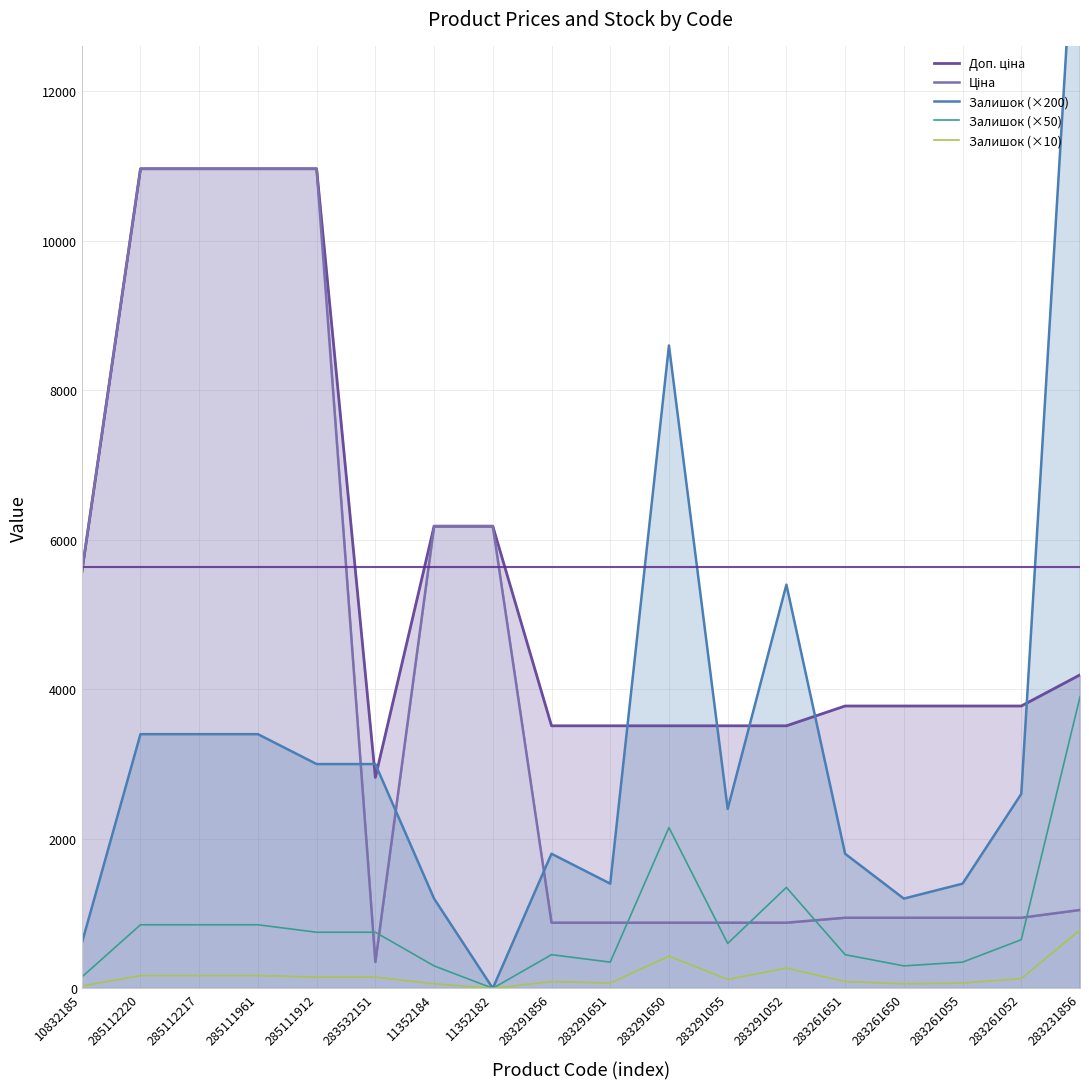

The Залишок (×200) series shows 623.6 at 283261052. True or false?

False